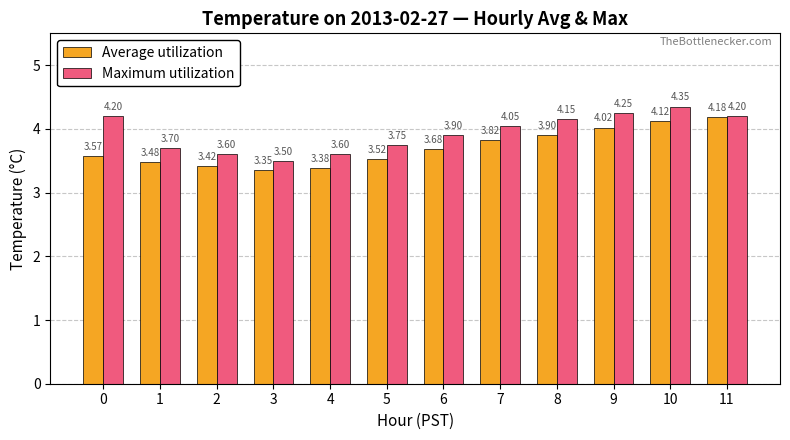

At which label is Maximum utilization closest to 3?

3